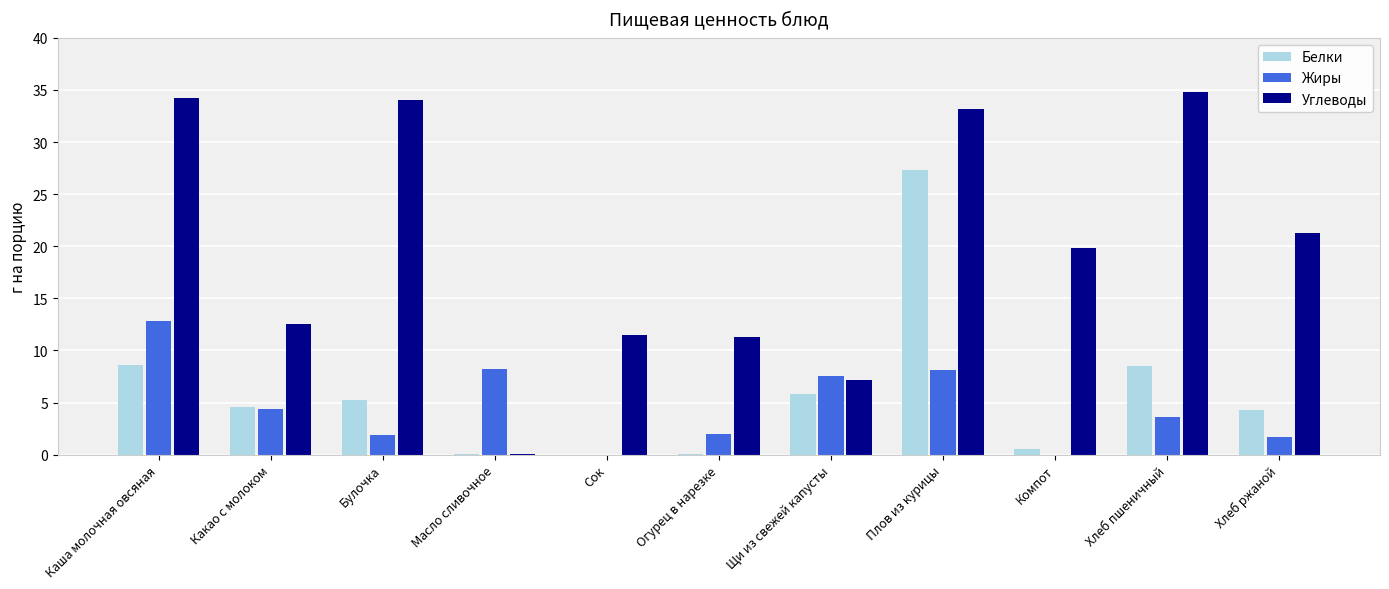

Between Каша молочная овсяная and Масло сливочное, which series saw the biggest shift?

Углеводы